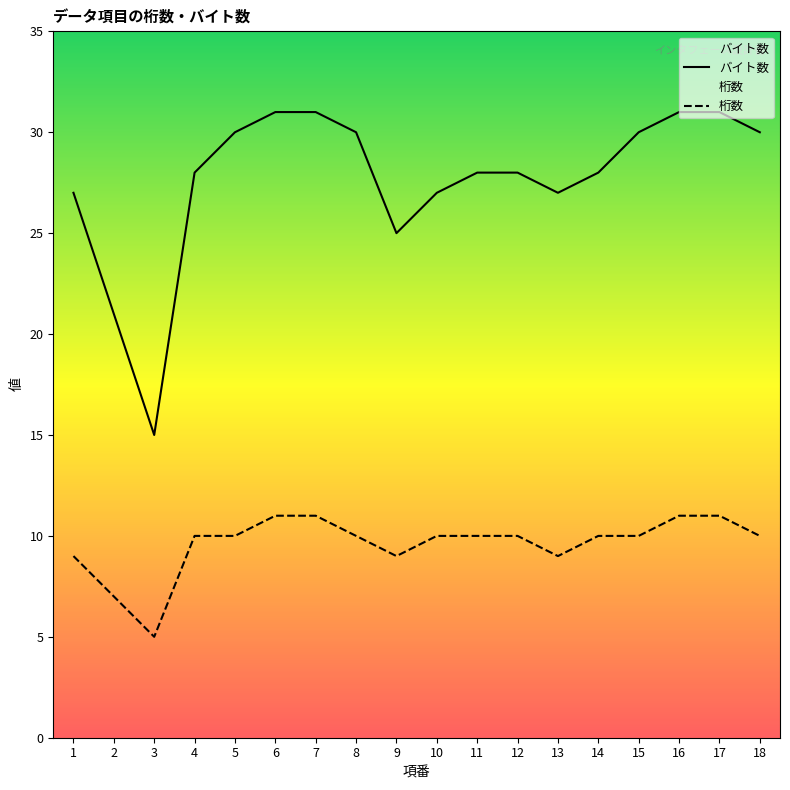

Rank the categories by バイト数 value from lowest to highest.

3, 2, 9, 1, 10, 13, 4, 11, 12, 14, 5, 8, 15, 18, 6, 7, 16, 17